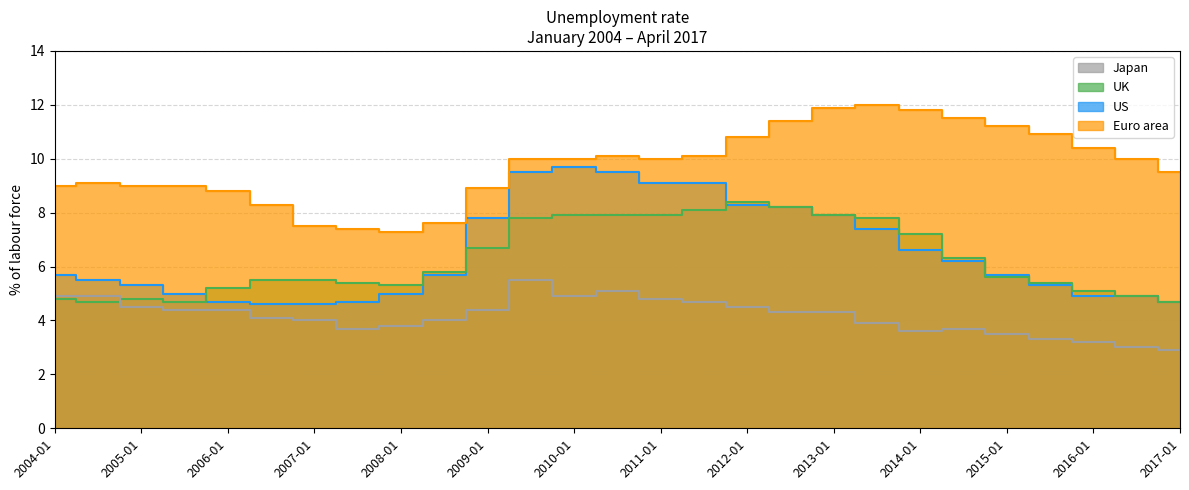

How many lines are shown in the chart?

4